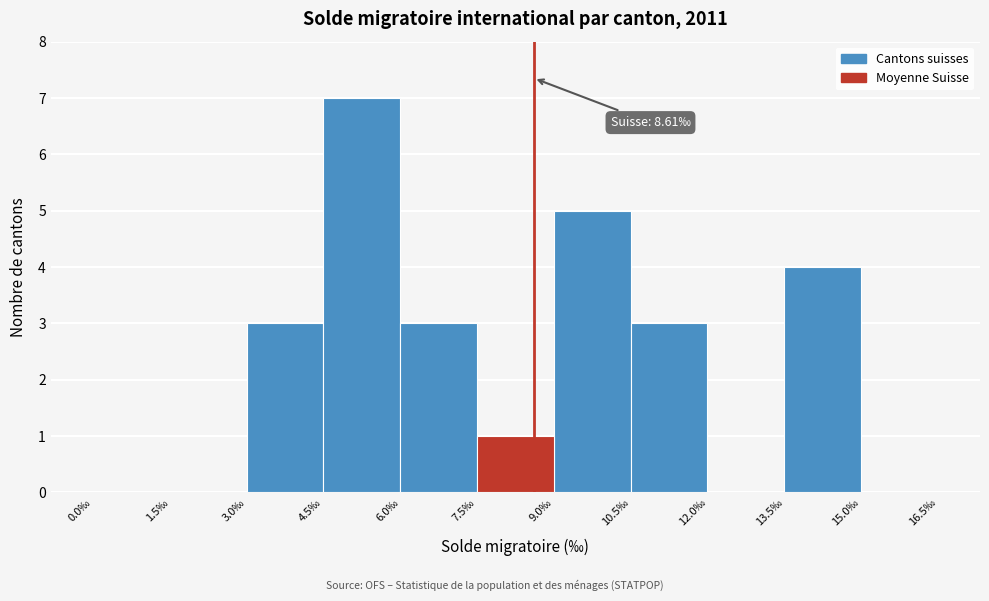

Over which range of the x-axis is the bar tallest?

4.5 to 6.0